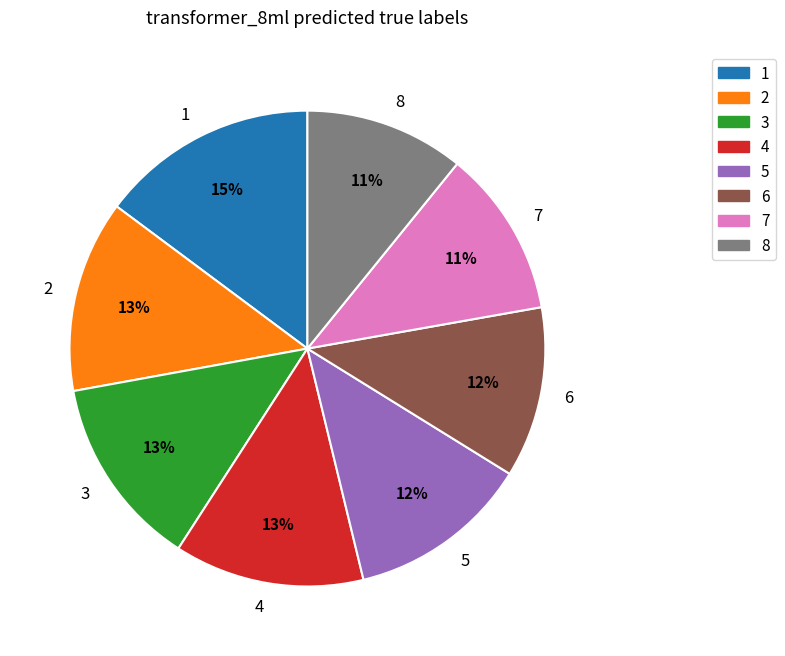

Combined, do 8 and 7 account for over 50%?

No